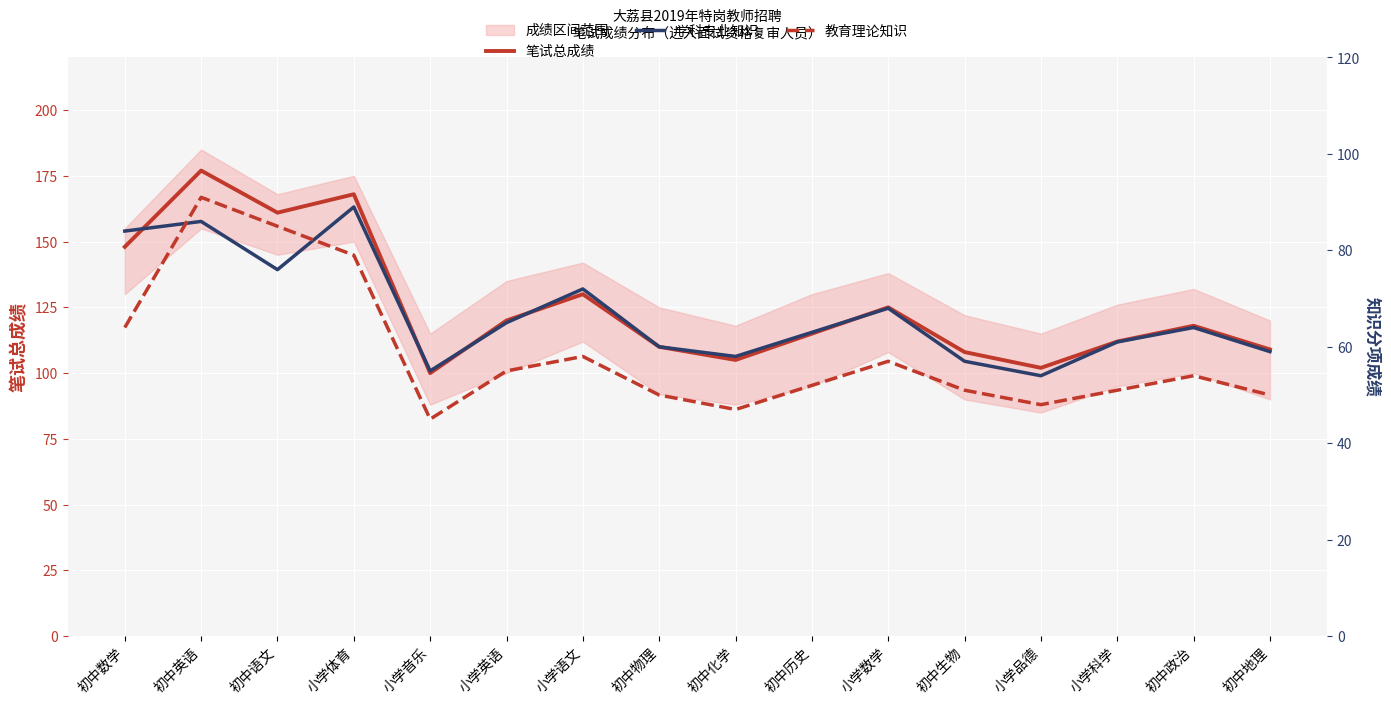

What is the maximum value shown in the chart?

177